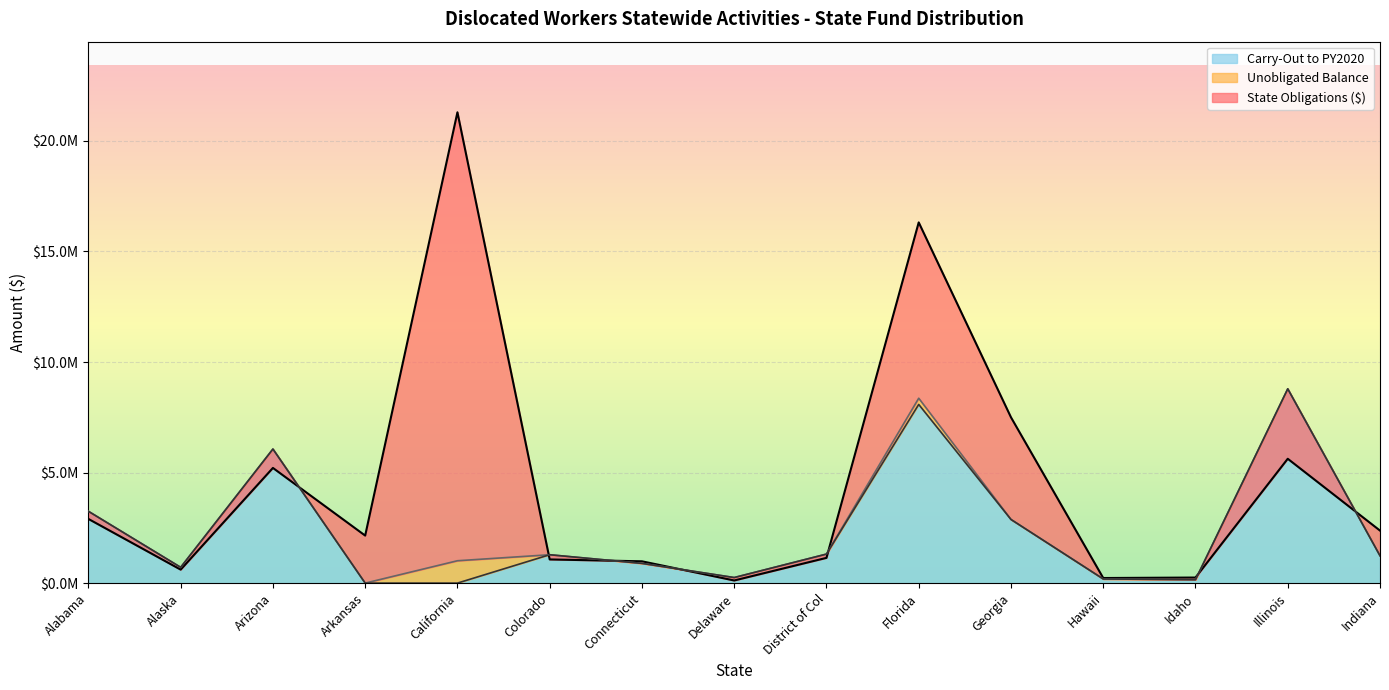

The value of State Obligations ($) at Colorado is 1521316. True or false?

False